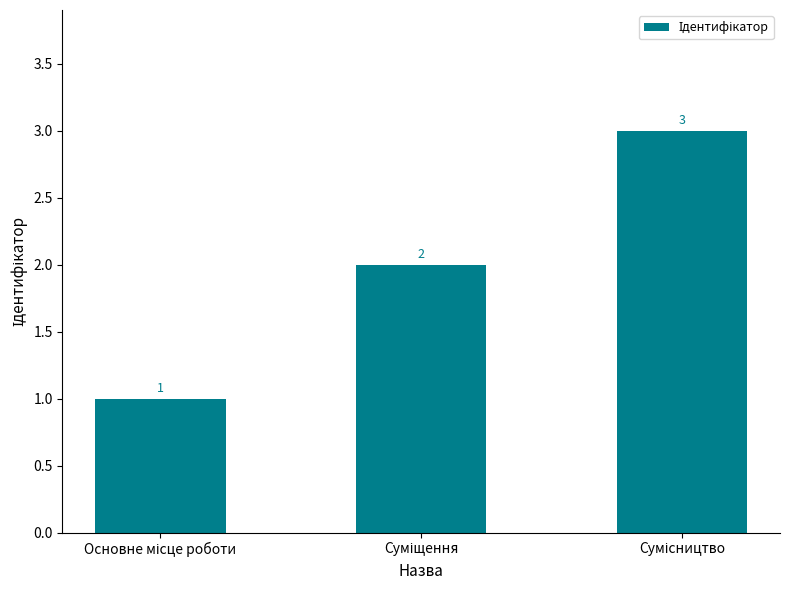

What is the value of the 1st bar from the left?

1